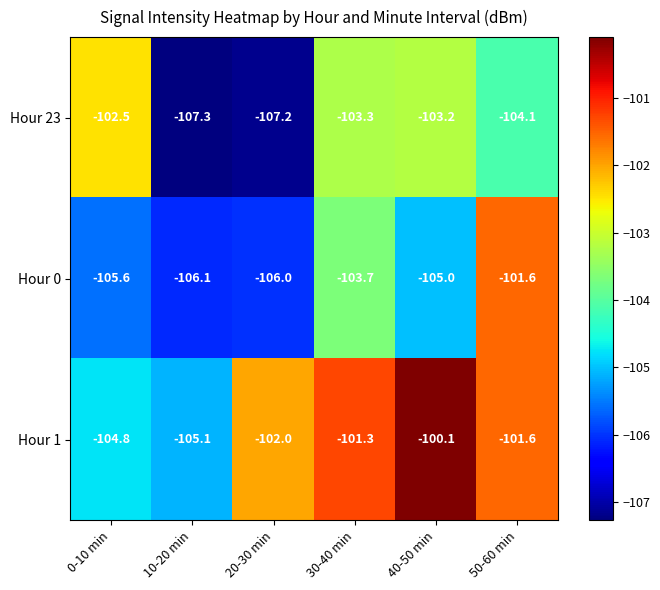

What is the sum of all Hour 23 values?

-627.6